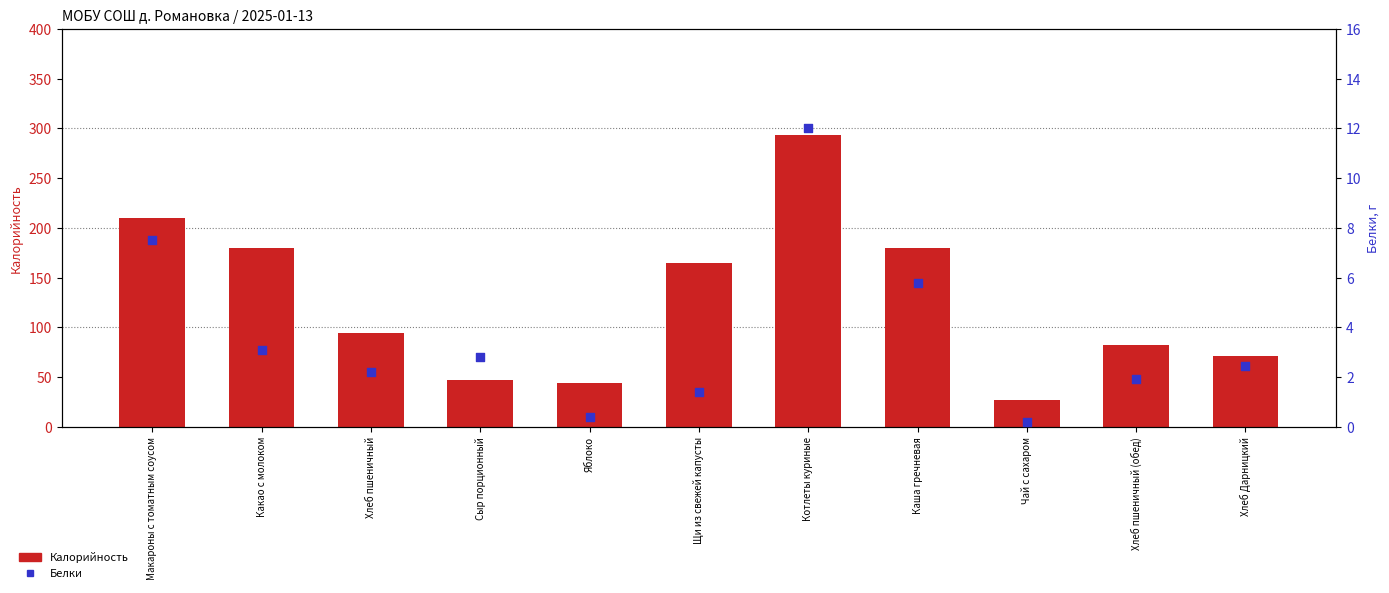

Which series has the largest Y range (max minus min)?

Калорийность